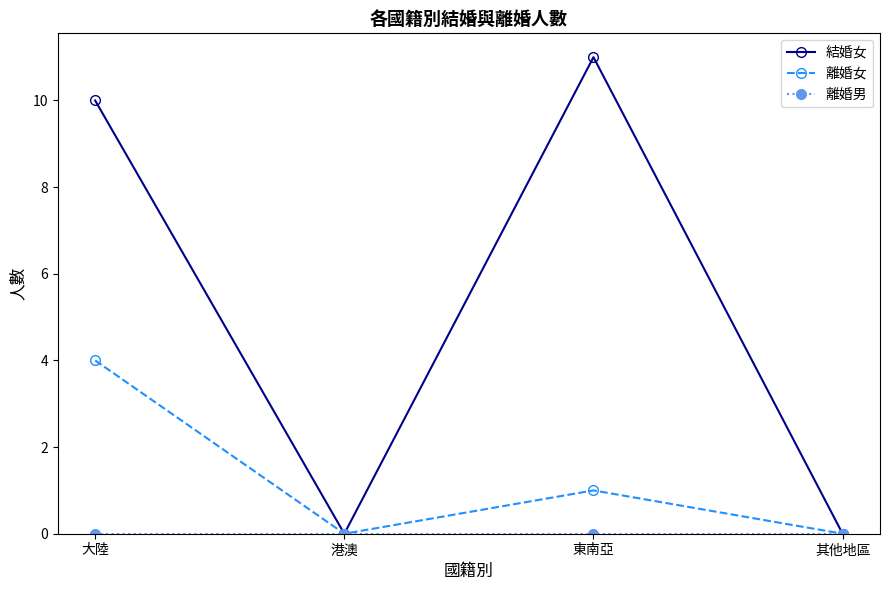

True or false: 結婚女 has a value of 0 at 港澳.

True